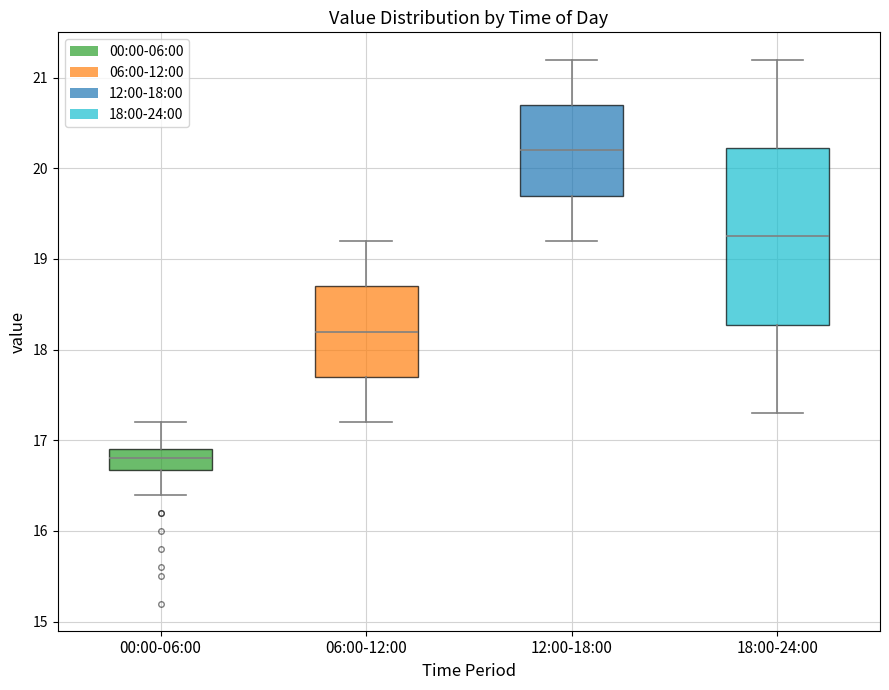

Reading left to right, read every box against the y-axis: the position of its median line, the range the box covers, and the ends of its whiskers. The values are not printed on the chart, so give them approximately, as read against the axis.

00:00-06:00: median 16.8, box 16.7 to 16.9, whiskers 16.4 to 17.2
06:00-12:00: median 18.2, box 17.7 to 18.7, whiskers 17.2 to 19.2
12:00-18:00: median 20.2, box 19.7 to 20.7, whiskers 19.2 to 21.2
18:00-24:00: median 19.3, box 18.3 to 20.2, whiskers 17.3 to 21.2